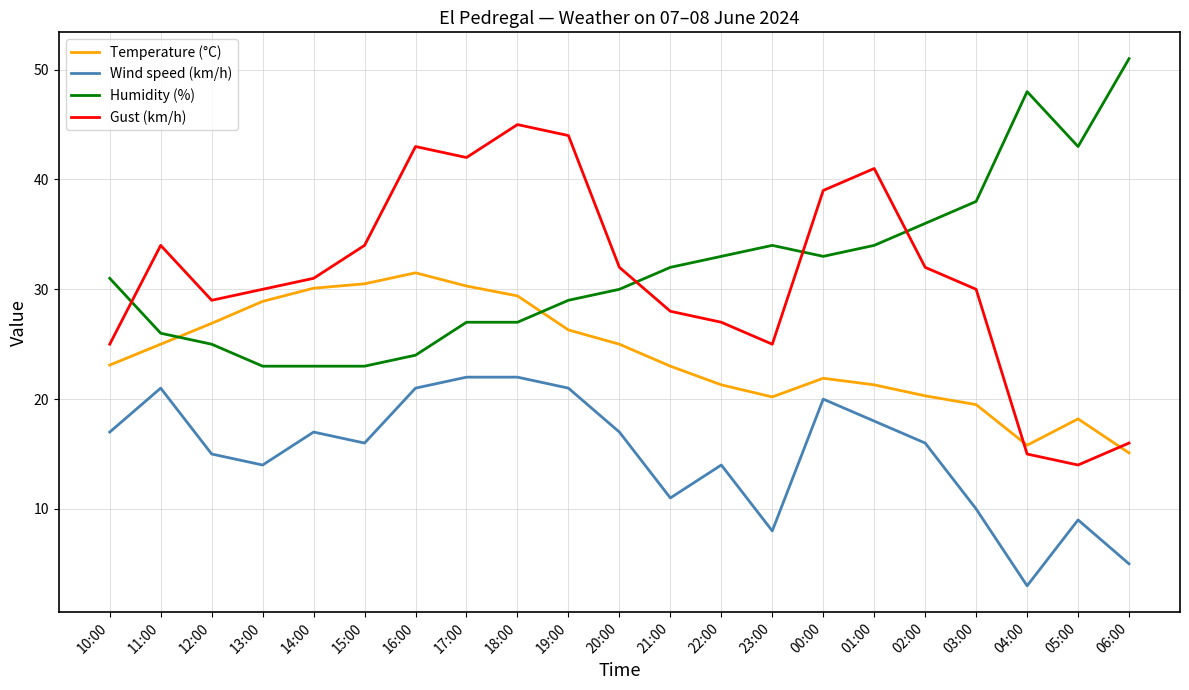

What is the lowest value of the Humidity (%) series?

23.0